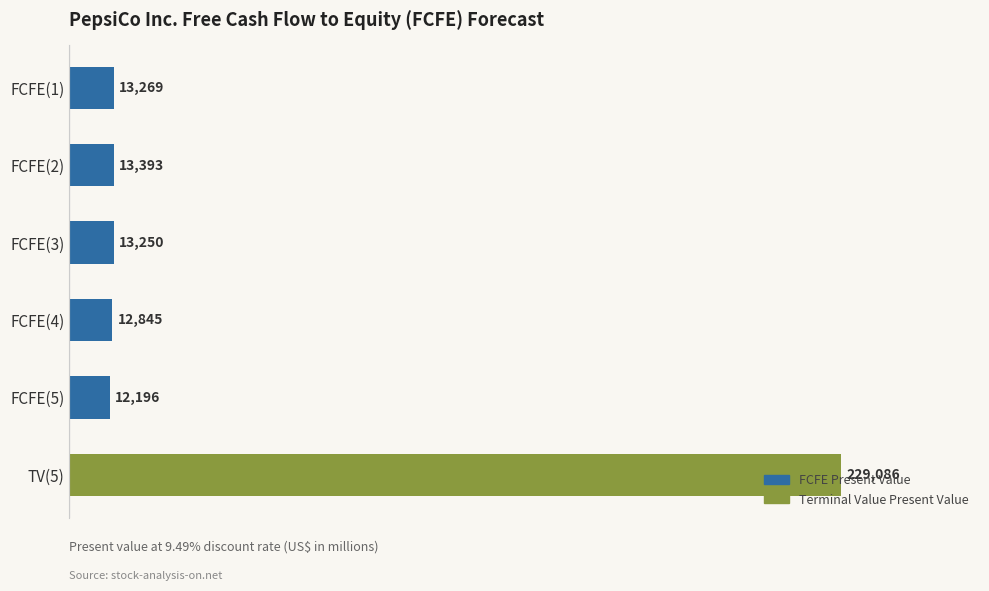

The value at FCFE(1) is 13269. True or false?

True